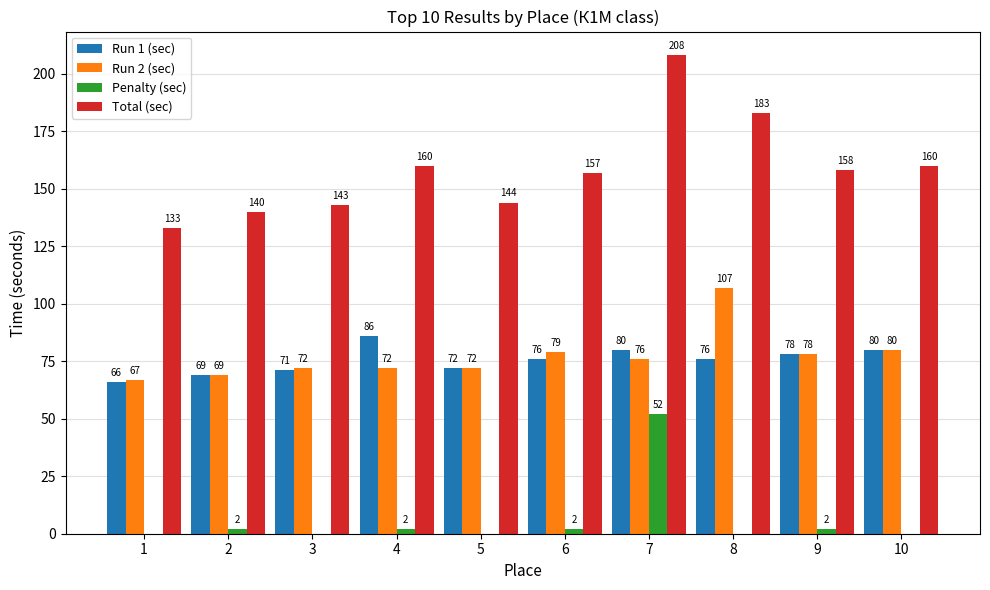

Which series has the largest total across all categories?

Total (sec)